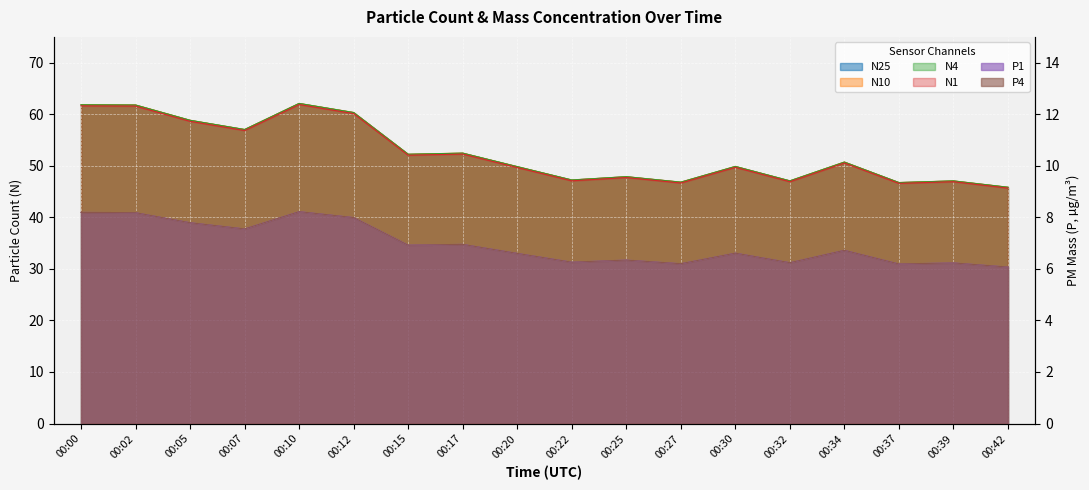

Reading left to right, transcribe all the data shown in this chart.

N25: 00:00=61.8	00:02=61.8	00:05=58.8	00:07=57.0	00:10=62.1	00:12=60.3	00:15=52.2	00:17=52.4	00:20=49.8	00:22=47.2	00:25=47.9	00:27=46.8	00:30=49.9	00:32=47.1	00:34=50.7	00:37=46.7	00:39=47.0	00:42=45.8
N10: 00:00=61.8	00:02=61.8	00:05=58.8	00:07=57.0	00:10=62.1	00:12=60.3	00:15=52.2	00:17=52.5	00:20=49.8	00:22=47.2	00:25=47.9	00:27=46.8	00:30=49.9	00:32=47.1	00:34=50.7	00:37=46.8	00:39=47.1	00:42=45.8
N4: 00:00=61.8	00:02=61.8	00:05=58.8	00:07=57.0	00:10=62.1	00:12=60.3	00:15=52.2	00:17=52.5	00:20=49.8	00:22=47.2	00:25=47.9	00:27=46.8	00:30=49.9	00:32=47.1	00:34=50.7	00:37=46.7	00:39=47.1	00:42=45.8
N1: 00:00=61.6	00:02=61.6	00:05=58.6	00:07=56.8	00:10=61.9	00:12=60.1	00:15=52.0	00:17=52.3	00:20=49.7	00:22=47.1	00:25=47.7	00:27=46.7	00:30=49.7	00:32=46.9	00:34=50.5	00:37=46.6	00:39=46.9	00:42=45.7
P1: 00:00=8.2	00:02=8.2	00:05=7.8	00:07=7.5	00:10=8.2	00:12=8.0	00:15=6.9	00:17=7.0	00:20=6.6	00:22=6.3	00:25=6.3	00:27=6.2	00:30=6.6	00:32=6.2	00:34=6.7	00:37=6.2	00:39=6.2	00:42=6.1
P4: 00:00=8.2	00:02=8.2	00:05=7.8	00:07=7.5	00:10=8.2	00:12=8.0	00:15=6.9	00:17=7.0	00:20=6.6	00:22=6.3	00:25=6.3	00:27=6.2	00:30=6.6	00:32=6.2	00:34=6.7	00:37=6.2	00:39=6.2	00:42=6.1